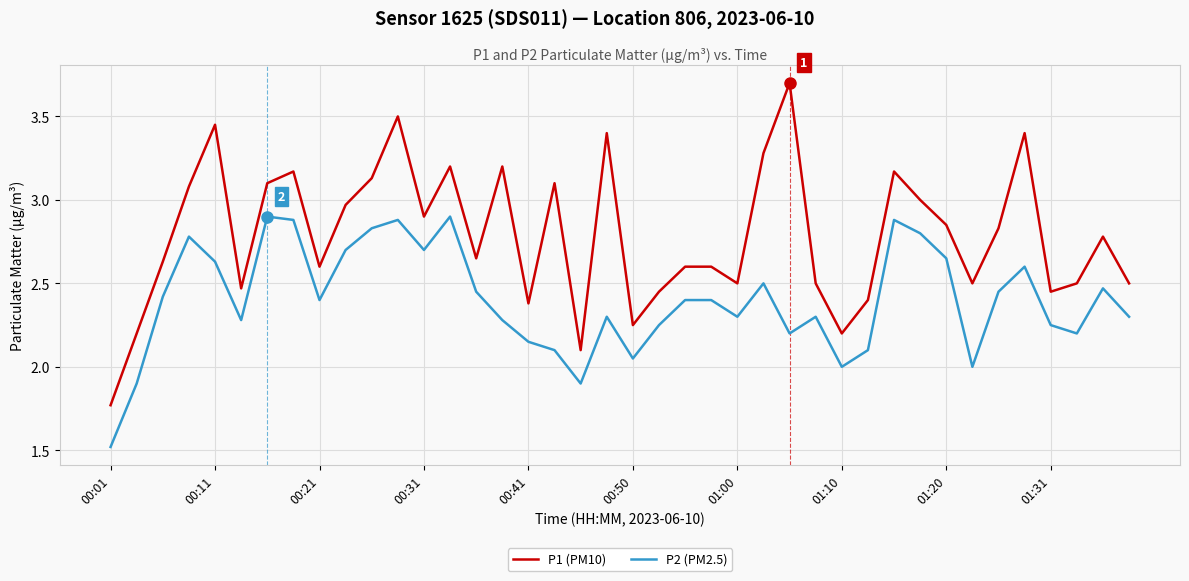

Which series has the largest total across all categories?

P1 (PM10)